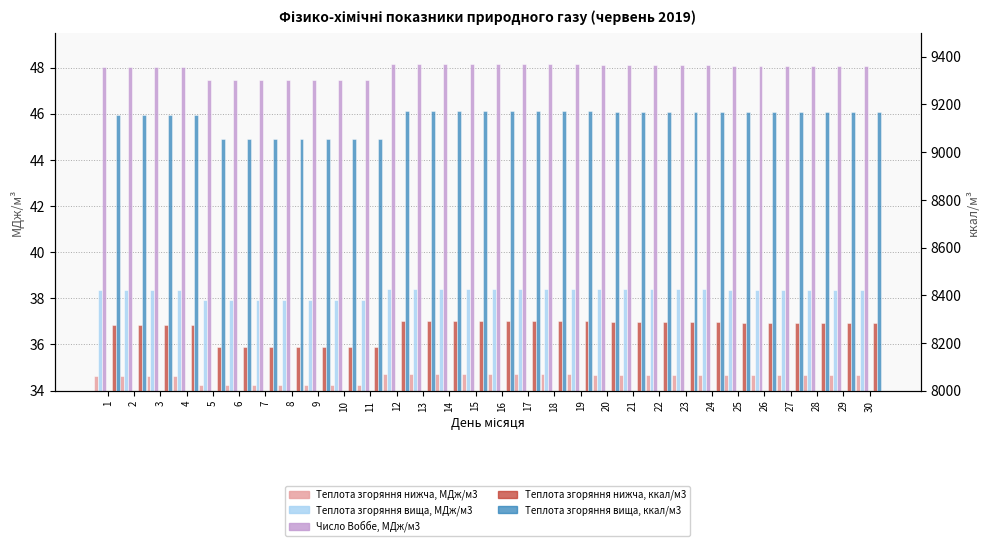

True or false: Теплота згоряння нижча, МДж/м3 has a value of 56.8 at 25.

False